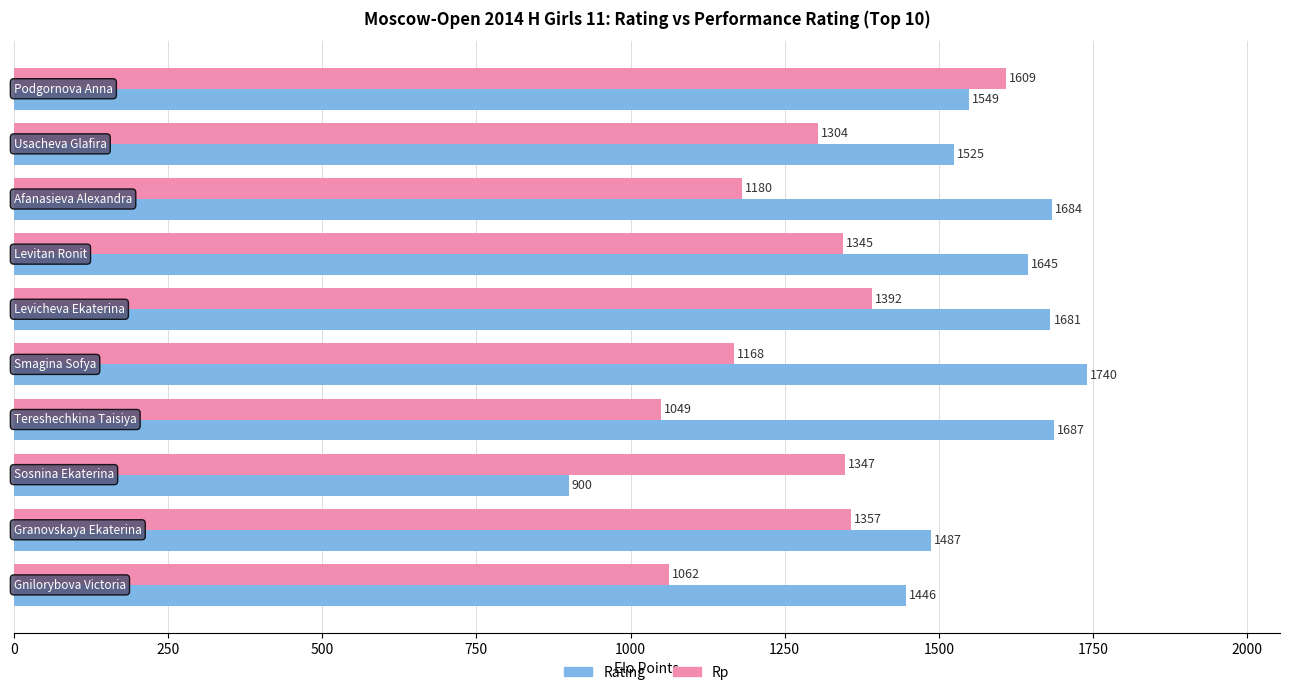

At how many categories does at least one series exceed 1231?

10